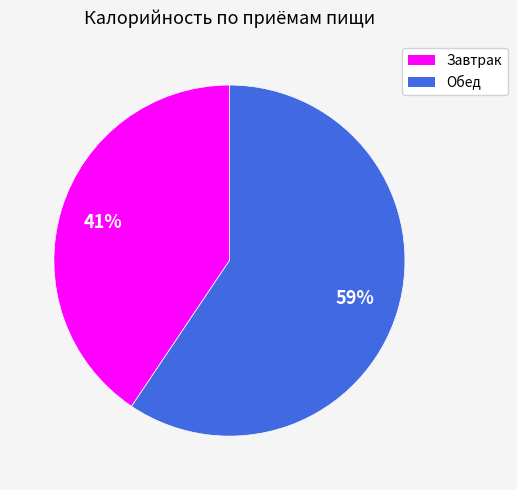

Combined, do Обед and Завтрак account for over 50%?

Yes